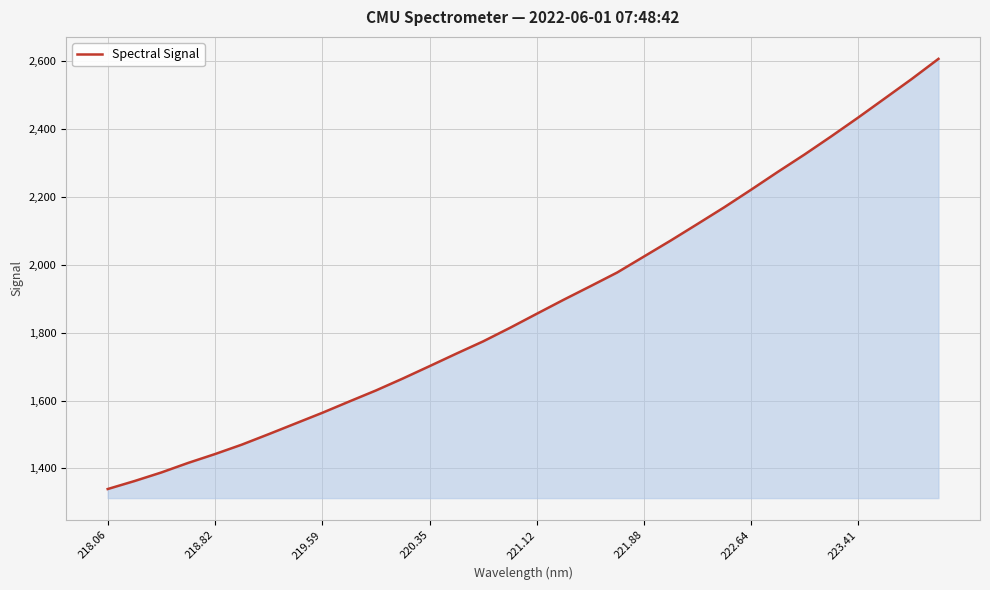

What is the difference between the maximum and minimum values?

1268.4